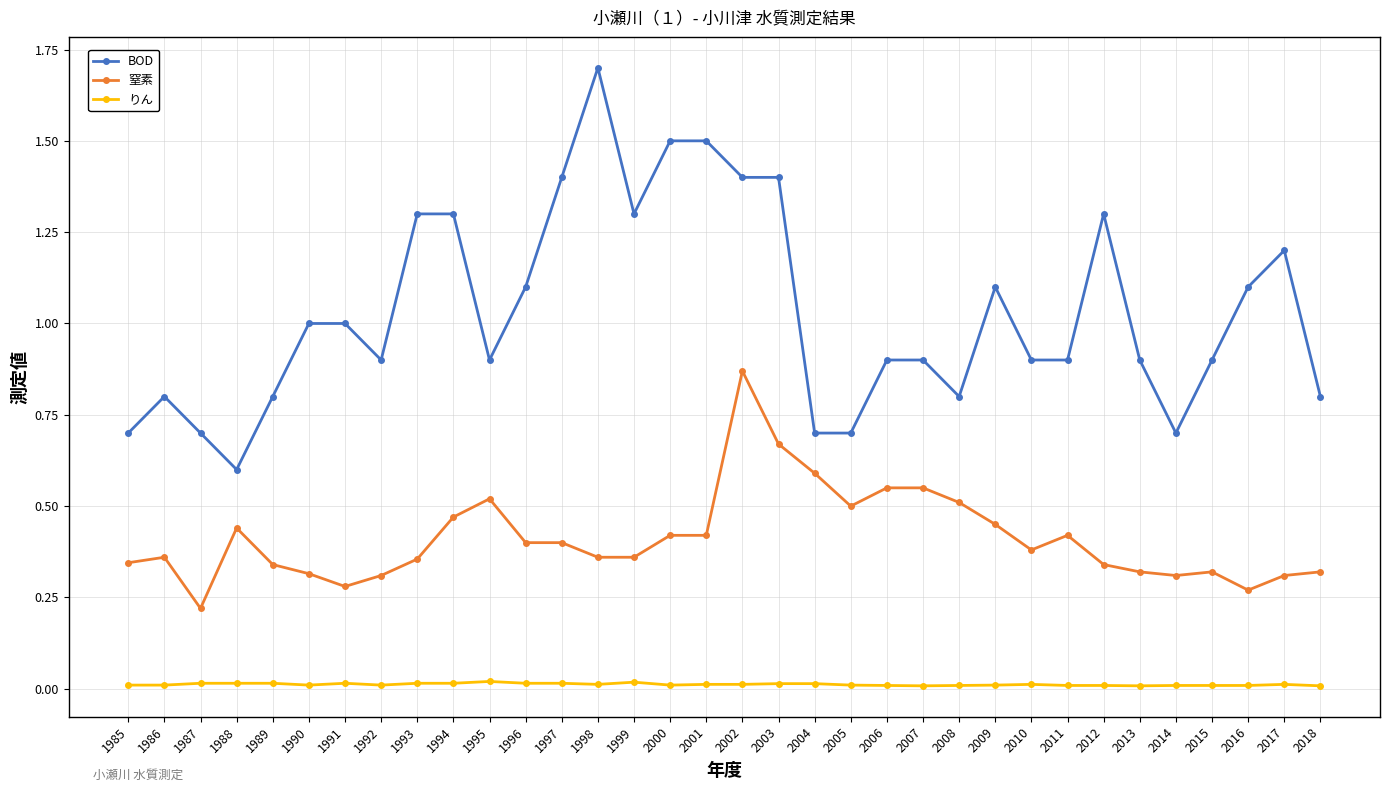

How many distinct data groups are displayed?

3